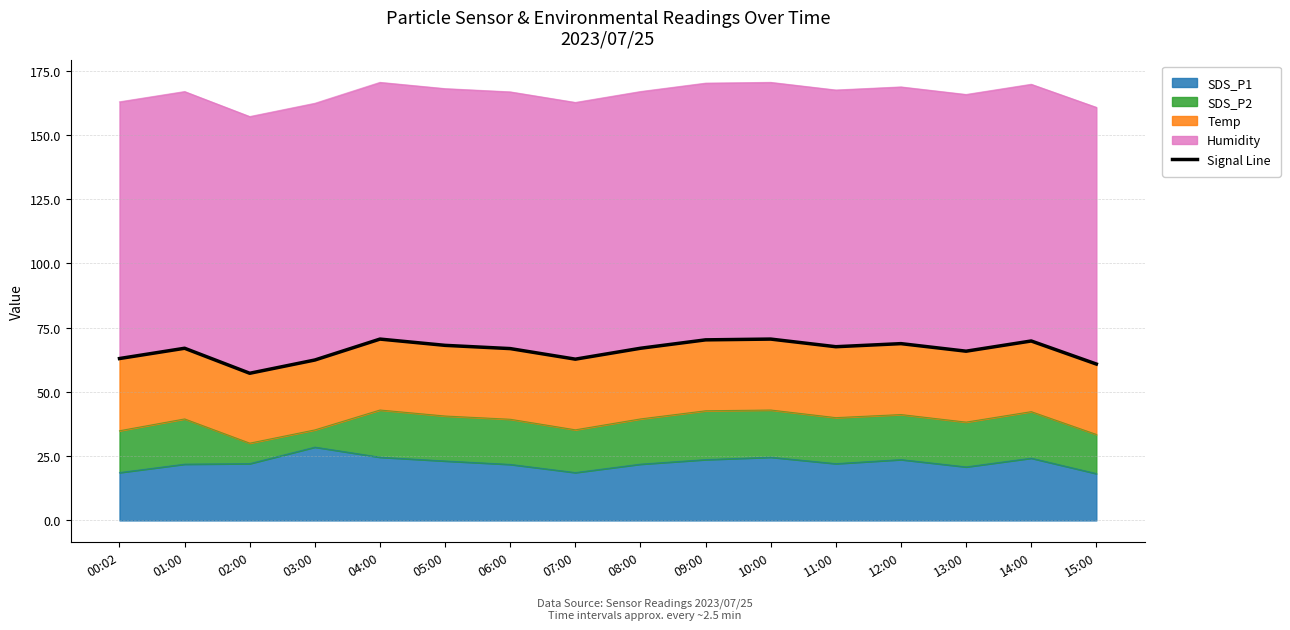

Where is the data nearest to the value 63?

00:02